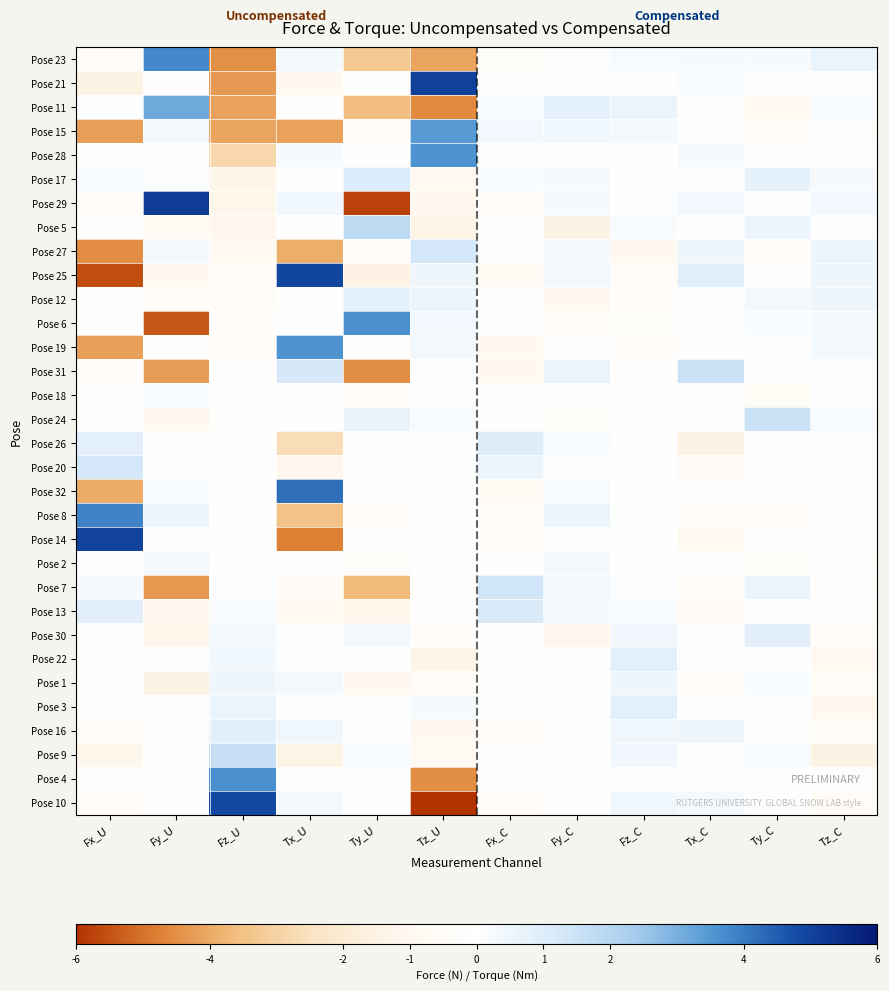

Reading left to right, extract all data points from this chart.

Pose 23: Fx_U=-0.3	Fy_U=3.8	Fz_U=-4.5	Tx_U=0.3	Ty_U=-3.3	Tz_U=-4.1	Fx_C=-0.3	Fy_C=0.1	Fz_C=0.2	Tx_C=0.3	Ty_C=0.3	Tz_C=0.7
Pose 21: Fx_U=-1.5	Fy_U=0.0	Fz_U=-4.3	Tx_U=-1.1	Ty_U=0.0	Tz_U=5.0	Fx_C=-0.1	Fy_C=0.0	Fz_C=-0.1	Tx_C=0.2	Ty_C=0.0	Tz_C=0.1
Pose 11: Fx_U=0.1	Fy_U=3.1	Fz_U=-4.1	Tx_U=-0.1	Ty_U=-3.6	Tz_U=-4.6	Fx_C=0.2	Fy_C=0.8	Fz_C=0.6	Tx_C=-0.2	Ty_C=-0.9	Tz_C=0.2
Pose 15: Fx_U=-4.2	Fy_U=0.4	Fz_U=-4.1	Tx_U=-4.1	Ty_U=-0.3	Tz_U=3.4	Fx_C=0.4	Fy_C=0.4	Fz_C=0.3	Tx_C=0.0	Ty_C=-0.4	Tz_C=-0.2
Pose 28: Fx_U=-0.1	Fy_U=0.0	Fz_U=-2.8	Tx_U=0.3	Ty_U=-0.0	Tz_U=3.6	Fx_C=-0.1	Fy_C=0.0	Fz_C=-0.1	Tx_C=0.3	Ty_C=-0.1	Tz_C=-0.0
Pose 17: Fx_U=0.2	Fy_U=0.1	Fz_U=-1.3	Tx_U=-0.2	Ty_U=1.1	Tz_U=-0.9	Fx_C=0.2	Fy_C=0.2	Fz_C=-0.1	Tx_C=-0.2	Ty_C=0.8	Tz_C=0.3
Pose 29: Fx_U=-0.5	Fy_U=5.1	Fz_U=-1.3	Tx_U=0.4	Ty_U=-5.8	Tz_U=-1.2	Fx_C=-0.4	Fy_C=0.3	Fz_C=0.1	Tx_C=0.4	Ty_C=0.1	Tz_C=0.4
Pose 5: Fx_U=0.0	Fy_U=-0.7	Fz_U=-1.2	Tx_U=0.0	Ty_U=1.8	Tz_U=-1.4	Fx_C=0.1	Fy_C=-1.4	Fz_C=0.2	Tx_C=-0.1	Ty_C=0.5	Tz_C=-0.0
Pose 27: Fx_U=-4.5	Fy_U=0.4	Fz_U=-0.9	Tx_U=-3.9	Ty_U=-0.3	Tz_U=1.3	Fx_C=0.1	Fy_C=0.4	Fz_C=-1.0	Tx_C=0.5	Ty_C=-0.3	Tz_C=0.5
Pose 25: Fx_U=-5.6	Fy_U=-1.1	Fz_U=-0.5	Tx_U=4.9	Ty_U=-1.5	Tz_U=0.5	Fx_C=-0.7	Fy_C=0.4	Fz_C=-0.5	Tx_C=0.9	Ty_C=-0.2	Tz_C=0.5
Pose 12: Fx_U=0.0	Fy_U=-0.4	Fz_U=-0.4	Tx_U=0.0	Ty_U=0.8	Tz_U=0.6	Fx_C=-0.0	Fy_C=-1.1	Fz_C=-0.4	Tx_C=-0.1	Ty_C=0.4	Tz_C=0.5
Pose 6: Fx_U=0.0	Fy_U=-5.4	Fz_U=-0.3	Tx_U=0.0	Ty_U=3.7	Tz_U=0.4	Fx_C=-0.0	Fy_C=-0.4	Fz_C=-0.3	Tx_C=-0.0	Ty_C=0.2	Tz_C=0.3
Pose 19: Fx_U=-4.2	Fy_U=-0.0	Fz_U=-0.3	Tx_U=3.6	Ty_U=-0.2	Tz_U=0.4	Fx_C=-0.9	Fy_C=0.1	Fz_C=-0.3	Tx_C=-0.2	Ty_C=-0.2	Tz_C=0.3
Pose 31: Fx_U=-0.4	Fy_U=-4.2	Fz_U=-0.1	Tx_U=1.2	Ty_U=-4.5	Tz_U=0.1	Fx_C=-1.0	Fy_C=0.6	Fz_C=-0.1	Tx_C=1.5	Ty_C=0.1	Tz_C=0.1
Pose 18: Fx_U=0.0	Fy_U=0.2	Fz_U=-0.1	Tx_U=-0.0	Ty_U=-0.5	Tz_U=0.1	Fx_C=-0.0	Fy_C=-0.2	Fz_C=-0.0	Tx_C=-0.1	Ty_C=-0.6	Tz_C=0.1
Pose 24: Fx_U=-0.0	Fy_U=-1.0	Fz_U=-0.1	Tx_U=0.1	Ty_U=0.7	Tz_U=0.2	Fx_C=-0.0	Fy_C=-0.3	Fz_C=-0.1	Tx_C=0.0	Ty_C=1.5	Tz_C=0.2
Pose 26: Fx_U=0.8	Fy_U=0.1	Fz_U=-0.0	Tx_U=-2.6	Ty_U=-0.1	Tz_U=0.1	Fx_C=1.0	Fy_C=0.2	Fz_C=0.0	Tx_C=-1.5	Ty_C=-0.1	Tz_C=0.1
Pose 20: Fx_U=1.3	Fy_U=0.0	Fz_U=-0.0	Tx_U=-1.2	Ty_U=0.0	Tz_U=0.0	Fx_C=0.5	Fy_C=0.1	Fz_C=0.0	Tx_C=-0.6	Ty_C=-0.1	Tz_C=0.1
Pose 32: Fx_U=-4.0	Fy_U=0.2	Fz_U=-0.0	Tx_U=4.2	Ty_U=-0.1	Tz_U=0.0	Fx_C=-0.8	Fy_C=0.2	Fz_C=0.0	Tx_C=-0.1	Ty_C=-0.1	Tz_C=0.0
Pose 8: Fx_U=3.9	Fy_U=0.6	Fz_U=0.0	Tx_U=-3.5	Ty_U=-0.4	Tz_U=-0.0	Fx_C=-0.4	Fy_C=0.6	Fz_C=0.0	Tx_C=-0.5	Ty_C=-0.4	Tz_C=-0.0
Pose 14: Fx_U=5.0	Fy_U=0.1	Fz_U=0.0	Tx_U=-4.7	Ty_U=-0.0	Tz_U=-0.0	Fx_C=-0.4	Fy_C=0.1	Fz_C=0.0	Tx_C=-0.9	Ty_C=-0.0	Tz_C=-0.0
Pose 2: Fx_U=0.1	Fy_U=0.4	Fz_U=0.1	Tx_U=-0.1	Ty_U=-0.3	Tz_U=-0.0	Fx_C=-0.0	Fy_C=0.4	Fz_C=-0.0	Tx_C=0.1	Ty_C=-0.3	Tz_C=-0.1
Pose 7: Fx_U=0.3	Fy_U=-4.3	Fz_U=0.1	Tx_U=-0.7	Ty_U=-3.7	Tz_U=-0.1	Fx_C=1.4	Fy_C=0.3	Fz_C=0.1	Tx_C=-0.5	Ty_C=0.6	Tz_C=-0.1
Pose 13: Fx_U=0.9	Fy_U=-1.1	Fz_U=0.2	Tx_U=-0.9	Ty_U=-1.2	Tz_U=-0.1	Fx_C=1.2	Fy_C=0.3	Fz_C=0.2	Tx_C=-0.6	Ty_C=-0.0	Tz_C=-0.1
Pose 30: Fx_U=-0.0	Fy_U=-1.2	Fz_U=0.4	Tx_U=0.1	Ty_U=0.4	Tz_U=-0.3	Fx_C=-0.0	Fy_C=-1.1	Fz_C=0.4	Tx_C=0.1	Ty_C=0.9	Tz_C=-0.4
Pose 22: Fx_U=-0.1	Fy_U=0.0	Fz_U=0.5	Tx_U=0.2	Ty_U=0.0	Tz_U=-1.4	Fx_C=-0.1	Fy_C=-0.0	Fz_C=0.9	Tx_C=0.2	Ty_C=-0.0	Tz_C=-0.9
Pose 1: Fx_U=-0.1	Fy_U=-1.5	Fz_U=0.5	Tx_U=0.3	Ty_U=-1.0	Tz_U=-0.5	Fx_C=0.1	Fy_C=0.0	Fz_C=0.5	Tx_C=-0.4	Ty_C=0.2	Tz_C=-0.5
Pose 3: Fx_U=-0.0	Fy_U=-0.1	Fz_U=0.7	Tx_U=0.0	Ty_U=0.2	Tz_U=0.3	Fx_C=-0.0	Fy_C=-0.1	Fz_C=0.9	Tx_C=-0.1	Ty_C=0.1	Tz_C=-1.1
Pose 16: Fx_U=-0.4	Fy_U=0.0	Fz_U=0.9	Tx_U=0.5	Ty_U=-0.0	Tz_U=-1.0	Fx_C=-0.4	Fy_C=0.0	Fz_C=0.5	Tx_C=0.5	Ty_C=-0.0	Tz_C=-0.6
Pose 9: Fx_U=-1.2	Fy_U=-0.1	Fz_U=1.6	Tx_U=-1.4	Ty_U=0.2	Tz_U=-0.7	Fx_C=0.0	Fy_C=-0.1	Fz_C=0.4	Tx_C=-0.1	Ty_C=0.2	Tz_C=-1.5
Pose 4: Fx_U=-0.0	Fy_U=-0.0	Fz_U=3.6	Tx_U=0.0	Ty_U=0.0	Tz_U=-4.5	Fx_C=-0.0	Fy_C=-0.0	Fz_C=0.1	Tx_C=-0.0	Ty_C=0.1	Tz_C=-0.2
Pose 10: Fx_U=-0.3	Fy_U=-0.0	Fz_U=4.9	Tx_U=0.3	Ty_U=0.0	Tz_U=-6.0	Fx_C=-0.3	Fy_C=0.0	Fz_C=0.5	Tx_C=0.3	Ty_C=0.1	Tz_C=-0.5